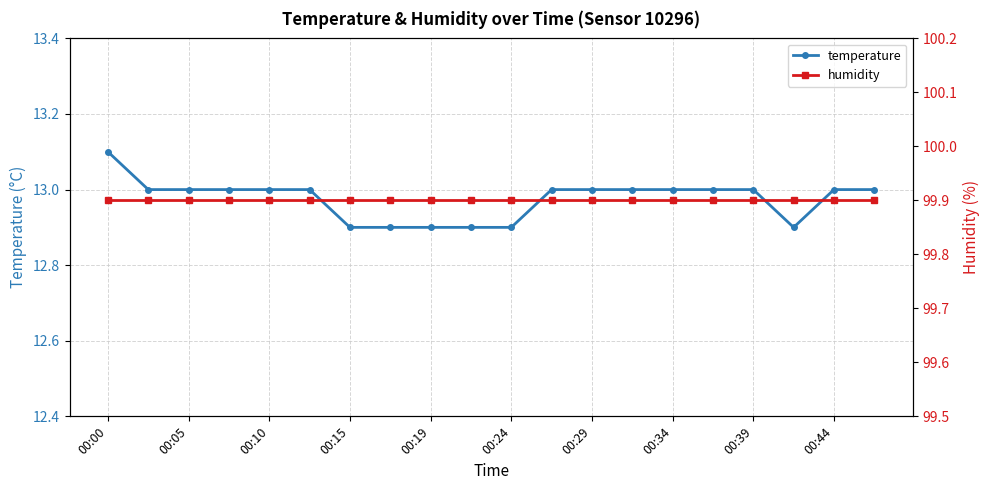

What are all the series names shown in the legend?

temperature, humidity